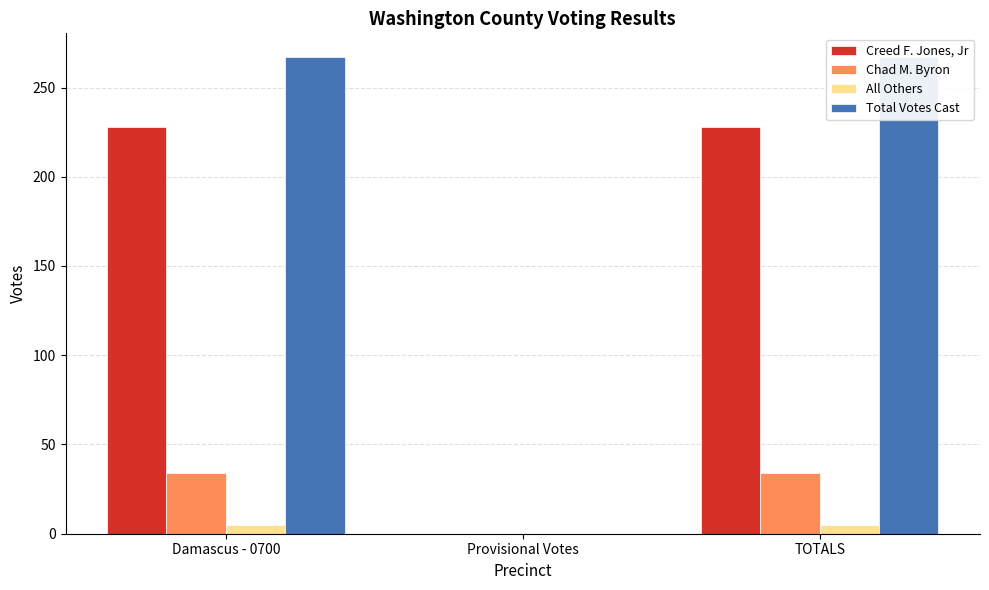

At which label is Creed F. Jones, Jr closest to 114?

Damascus - 0700